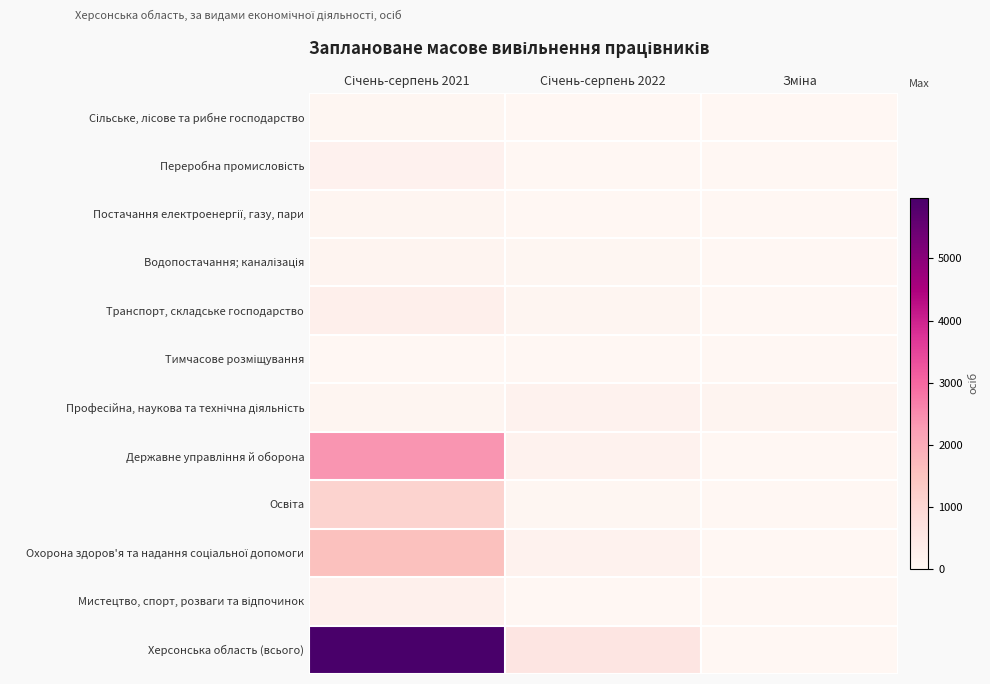

What is the difference between the highest and lowest values at Зміна?

5488